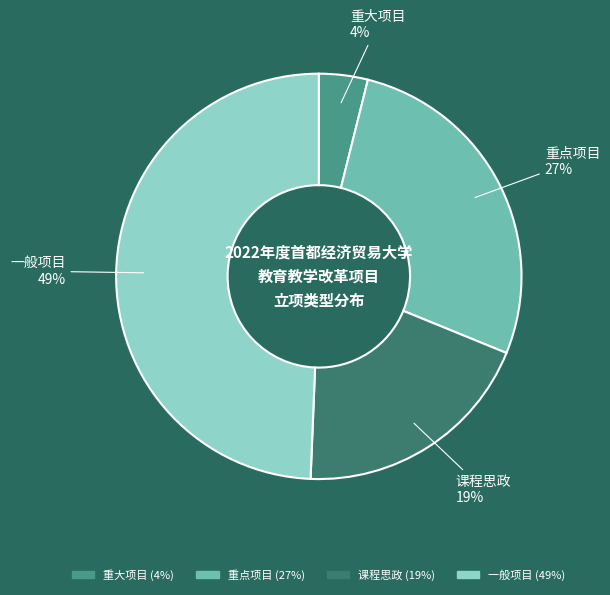

What is the ratio of the value at 课程思政 to the value at 重点项目?

0.7